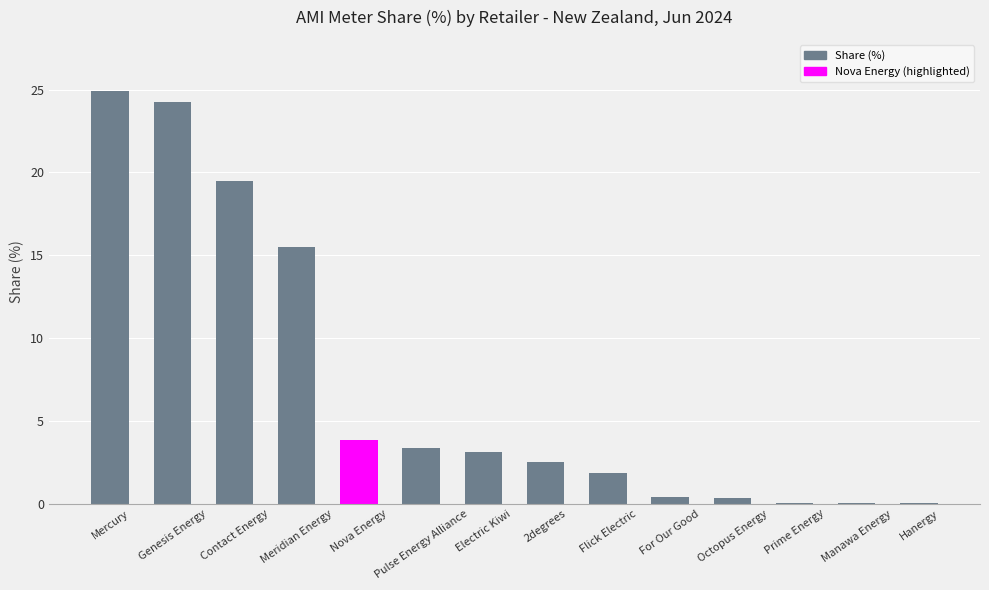

Is it true that the value at Mercury is 24.9?

True